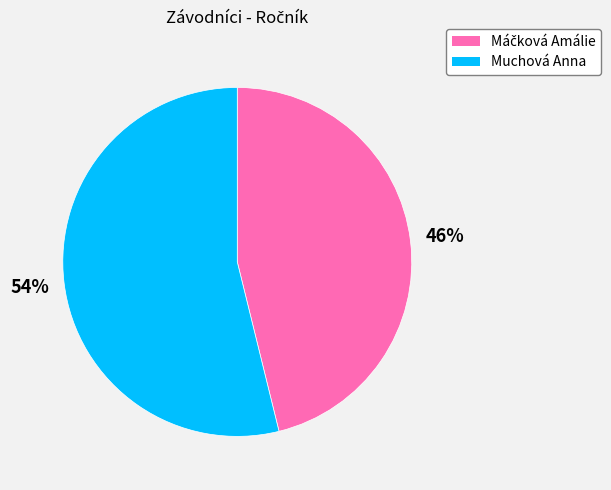

Count the number of slices in the pie.

2